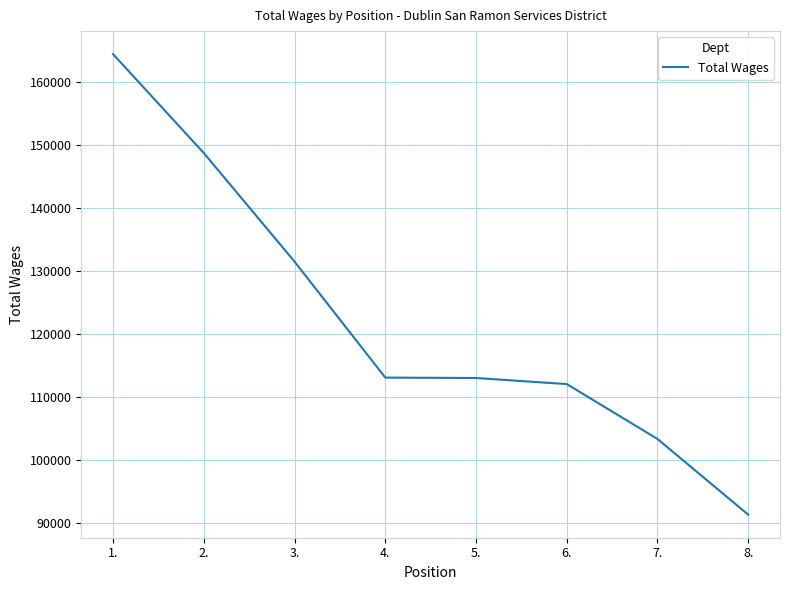

What is the difference between the maximum and minimum values?

73154